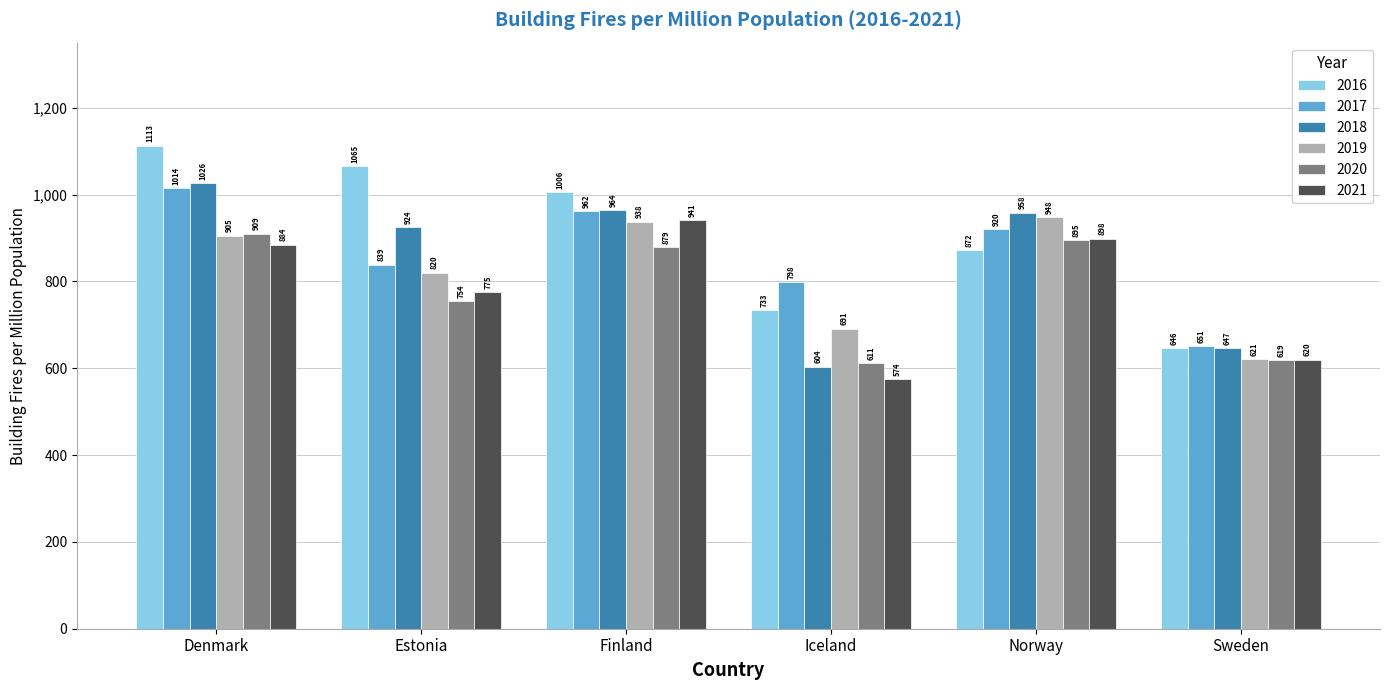

The value of 2020 at Sweden is 863.1. True or false?

False